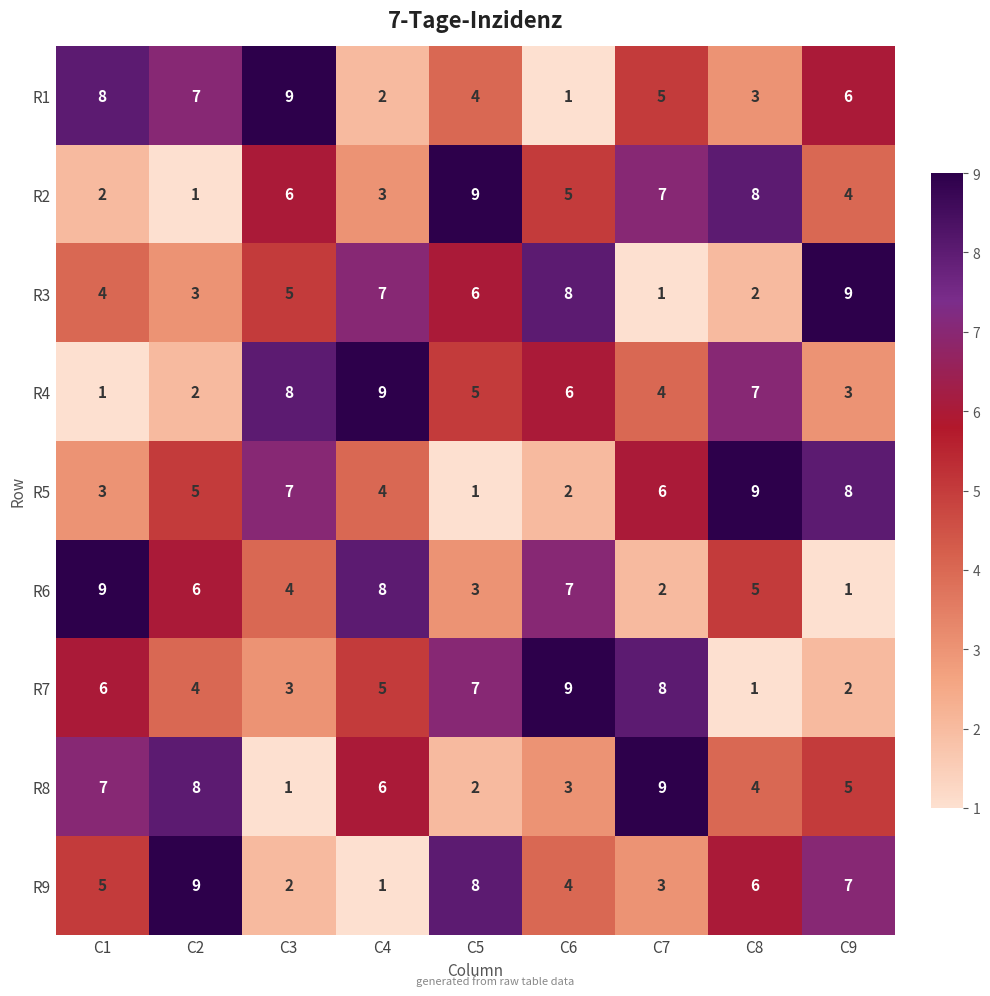

True or false: R7 has a value of 6 at C1.

True